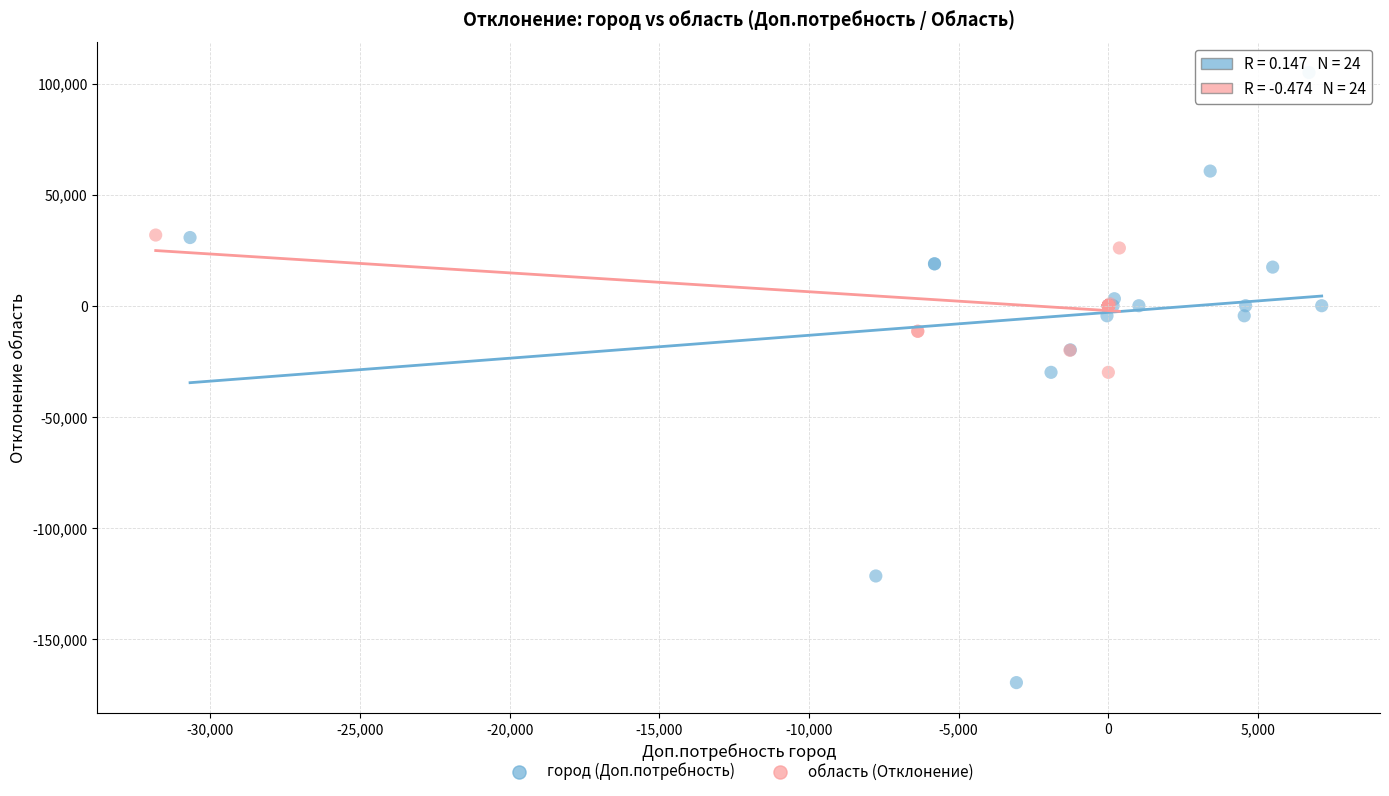

Which series has the widest spread of Y values?

город (Доп.потребность)